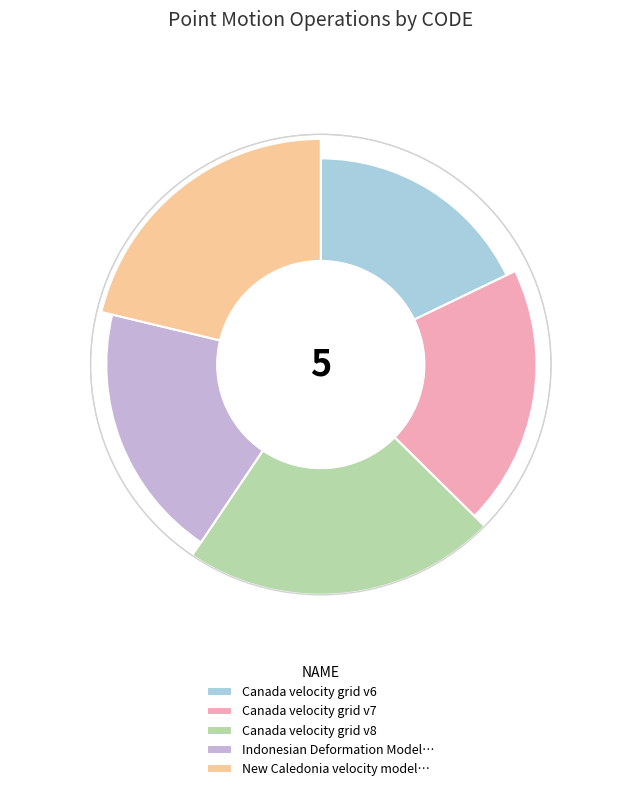

What percentage is the Canada velocity grid v8 slice, to the nearest percent?

22%